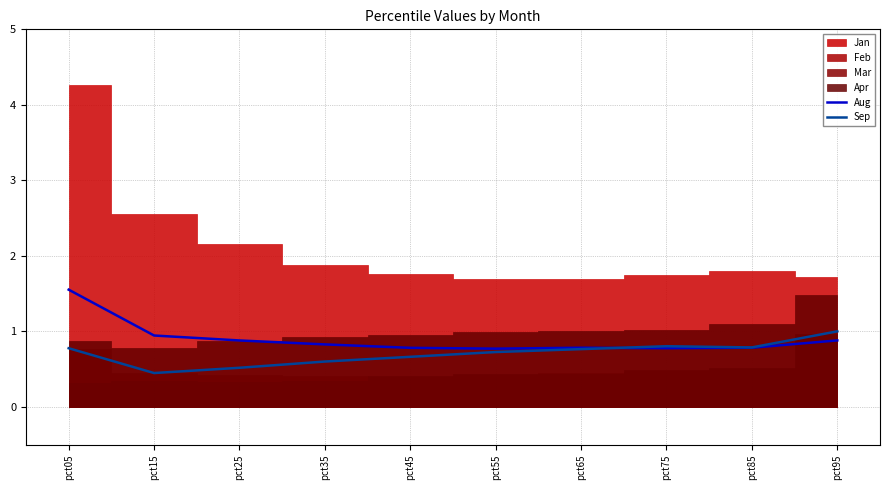

Is it true that Sep equals 0.7 at pct55?

True